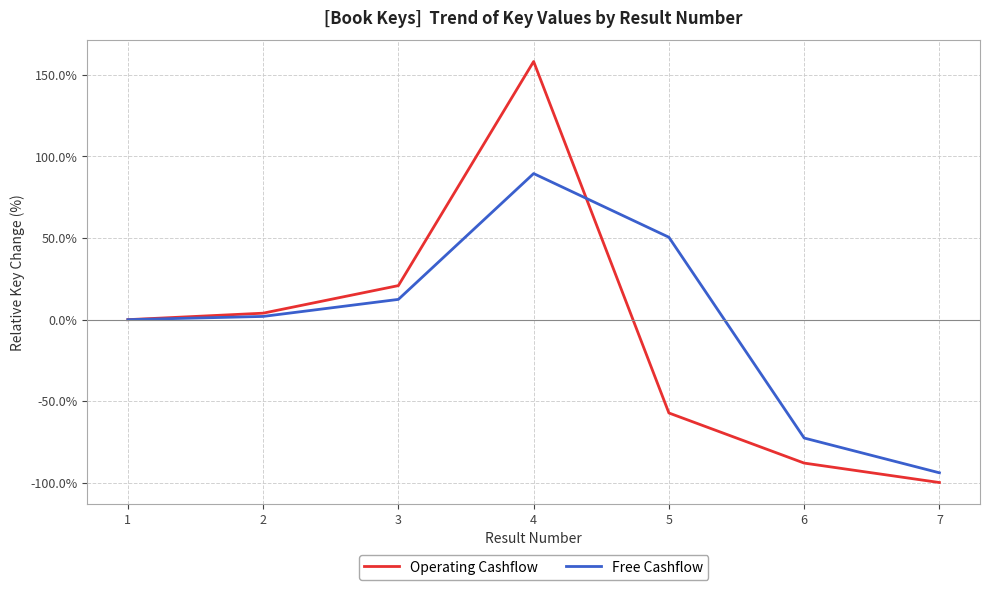

The Free Cashflow series shows 12.4 at 3. True or false?

True